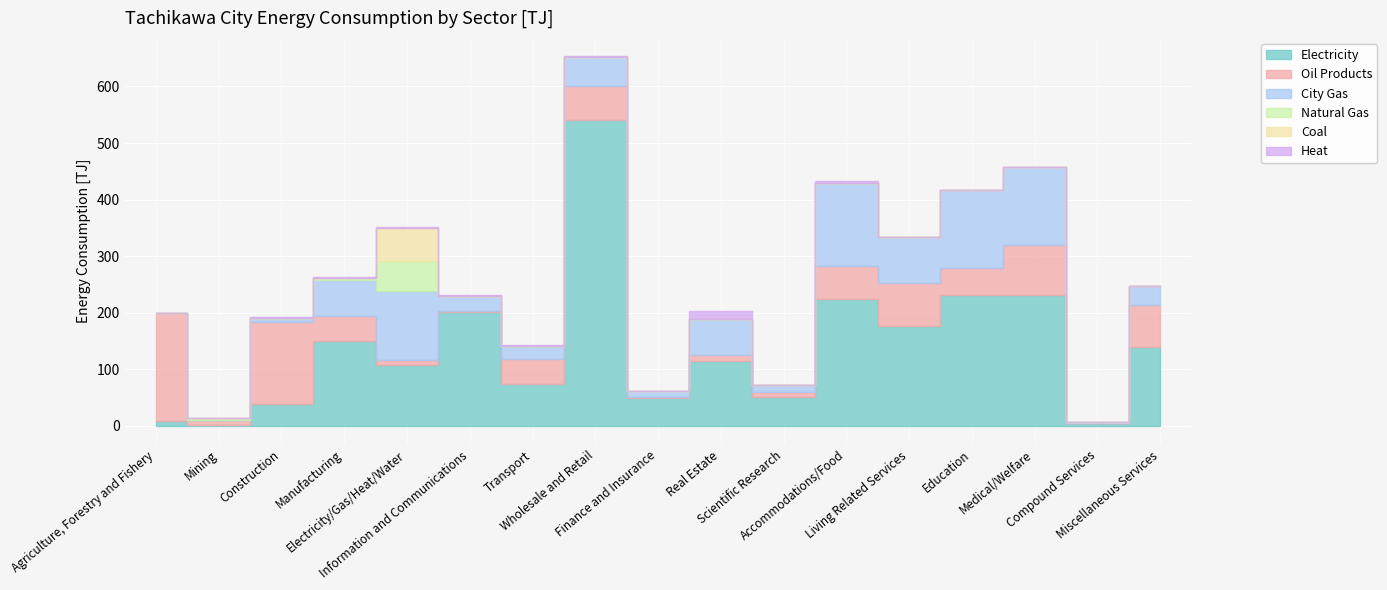

What is the difference between the Heat values at Accommodations/Food and Scientific Research?

3.4